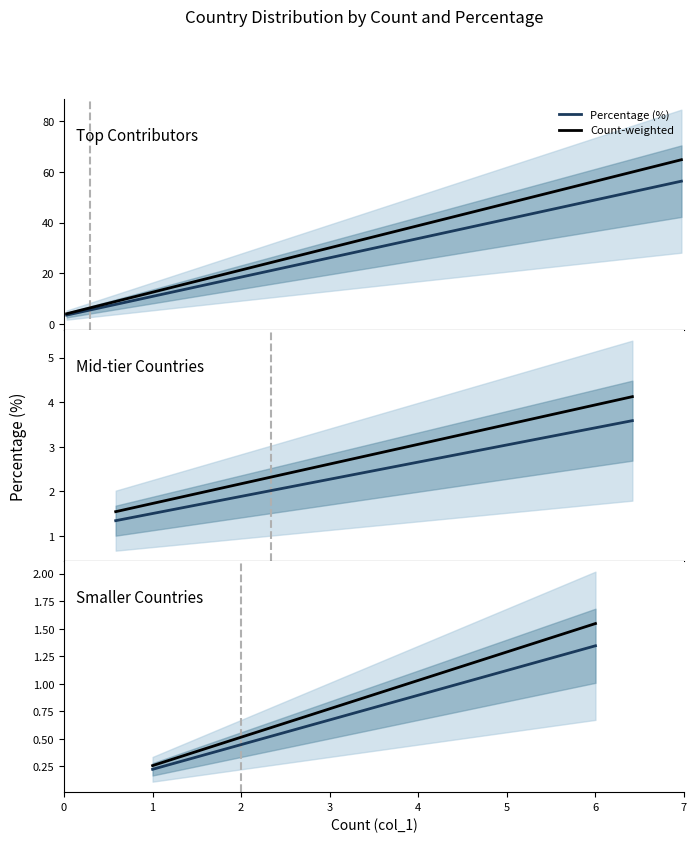

The Count-weighted series shows 0.9 at 2. True or false?

False